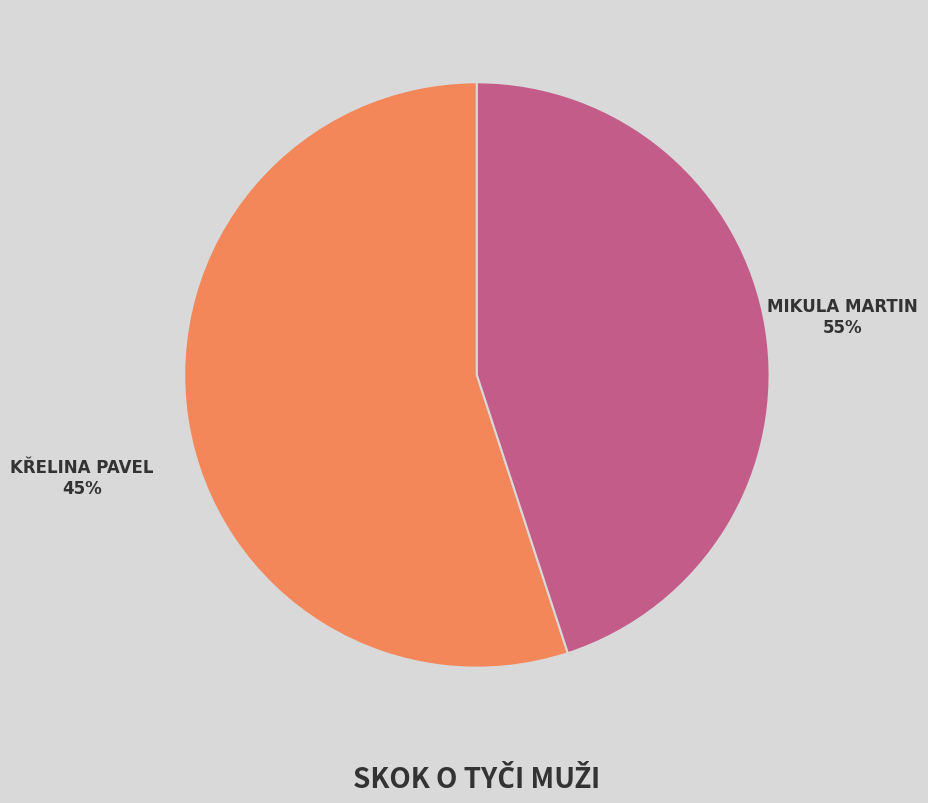

The Křelina Pavel slice represents 45% of the pie. True or false?

True